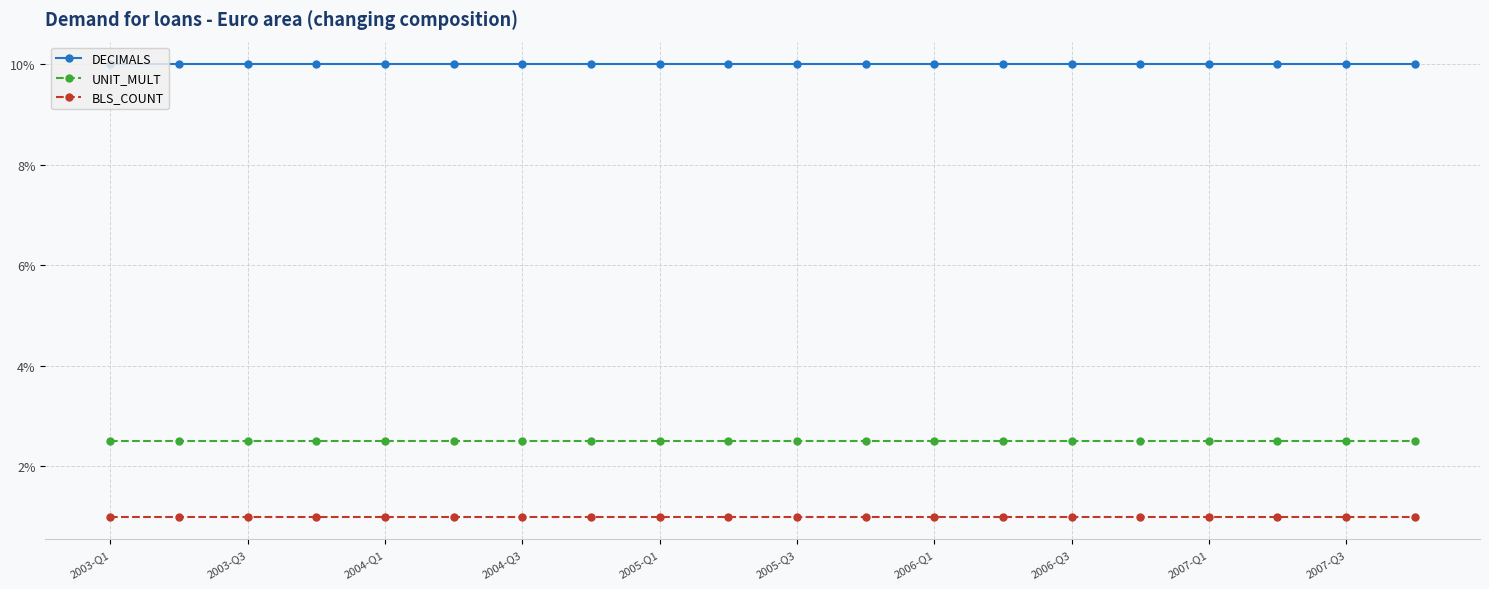

What is the value of the BLS_COUNT point at the 13th from the left?

1.0